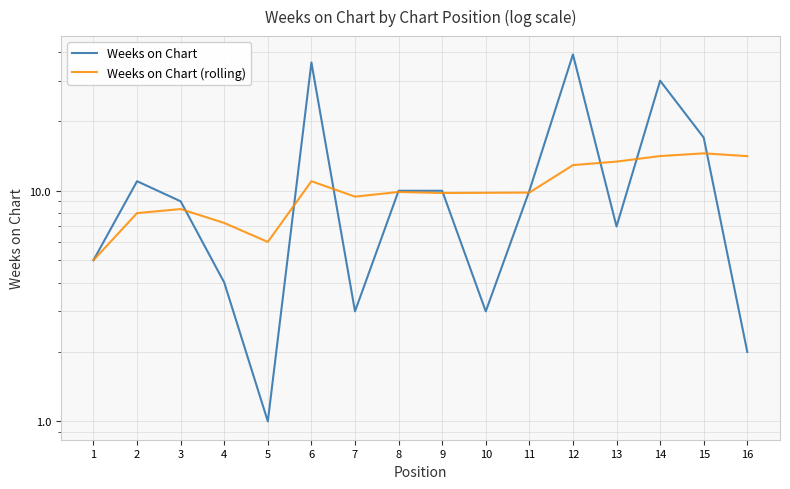

Rank the series by their average value, from lowest to highest.

Weeks on Chart (rolling), Weeks on Chart